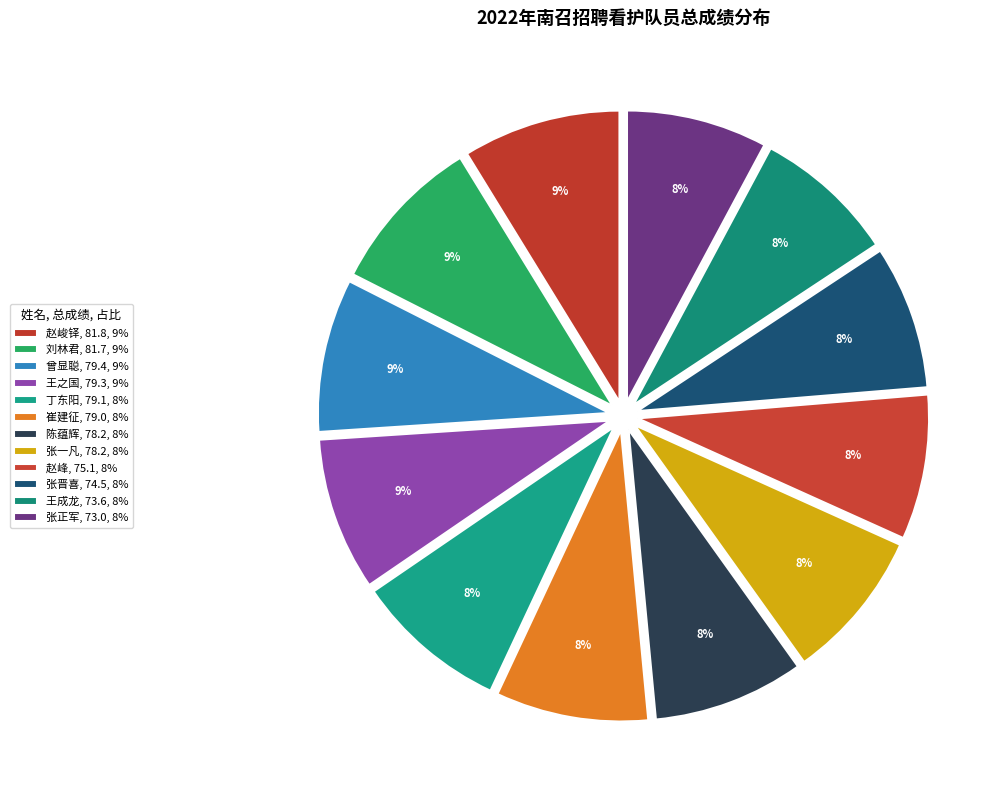

How many segments does this pie chart have?

12